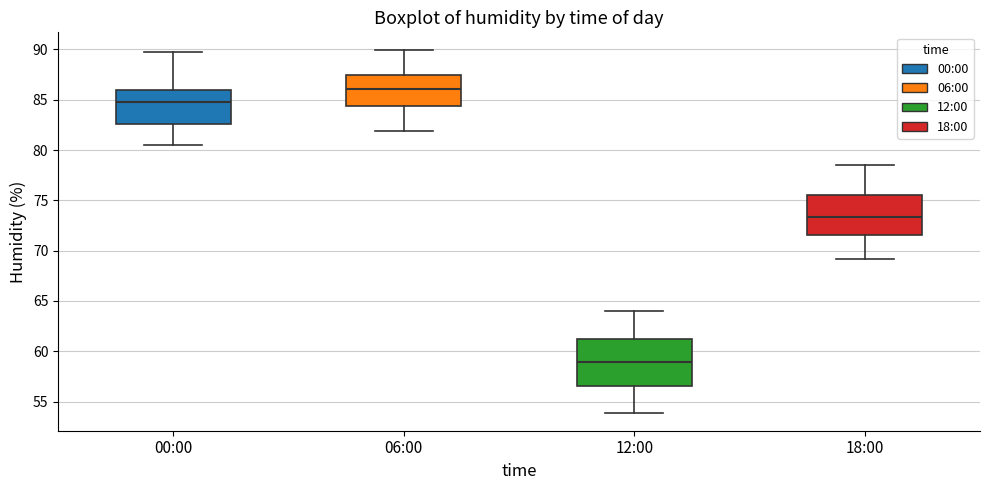

Reading left to right, transcribe this box plot: for each box, give where its median line is, the range the box spans, and where its two whiskers end, as read against the y-axis. The values are not printed on the chart, so give them approximately, as read against the axis.

00:00: median 85.0, box 82.5 to 86.0, whiskers 80.5 to 89.5
06:00: median 86.0, box 84.5 to 87.5, whiskers 82.0 to 90.0
12:00: median 59.0, box 56.5 to 61.0, whiskers 54.0 to 64.0
18:00: median 73.5, box 71.5 to 75.5, whiskers 69.0 to 78.5